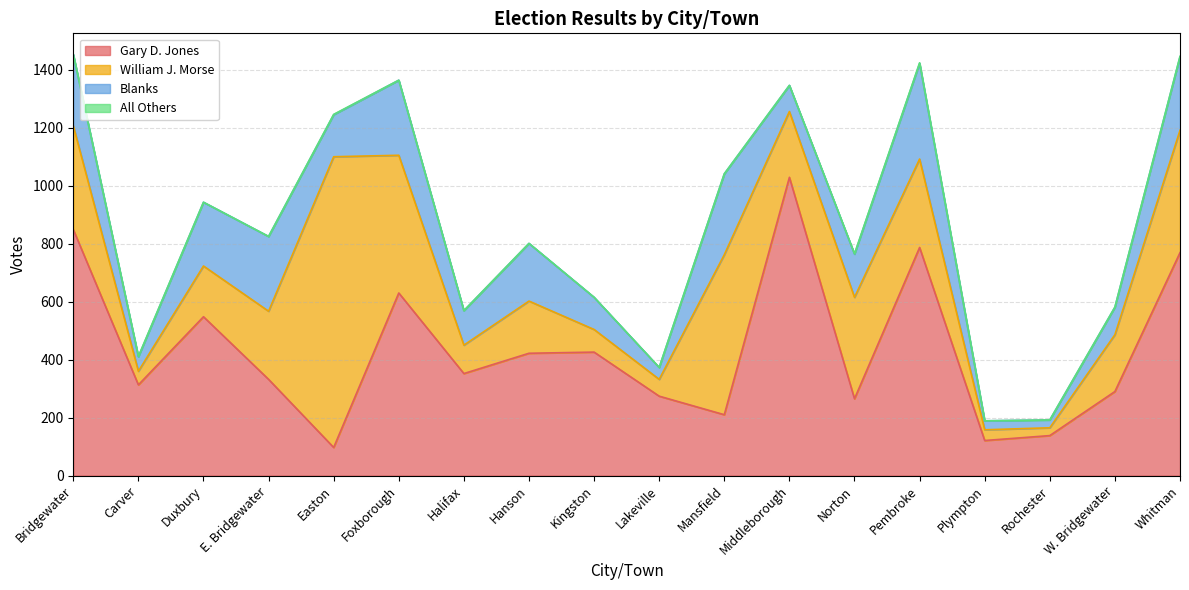

What is the total value across all series at Hanson?

801